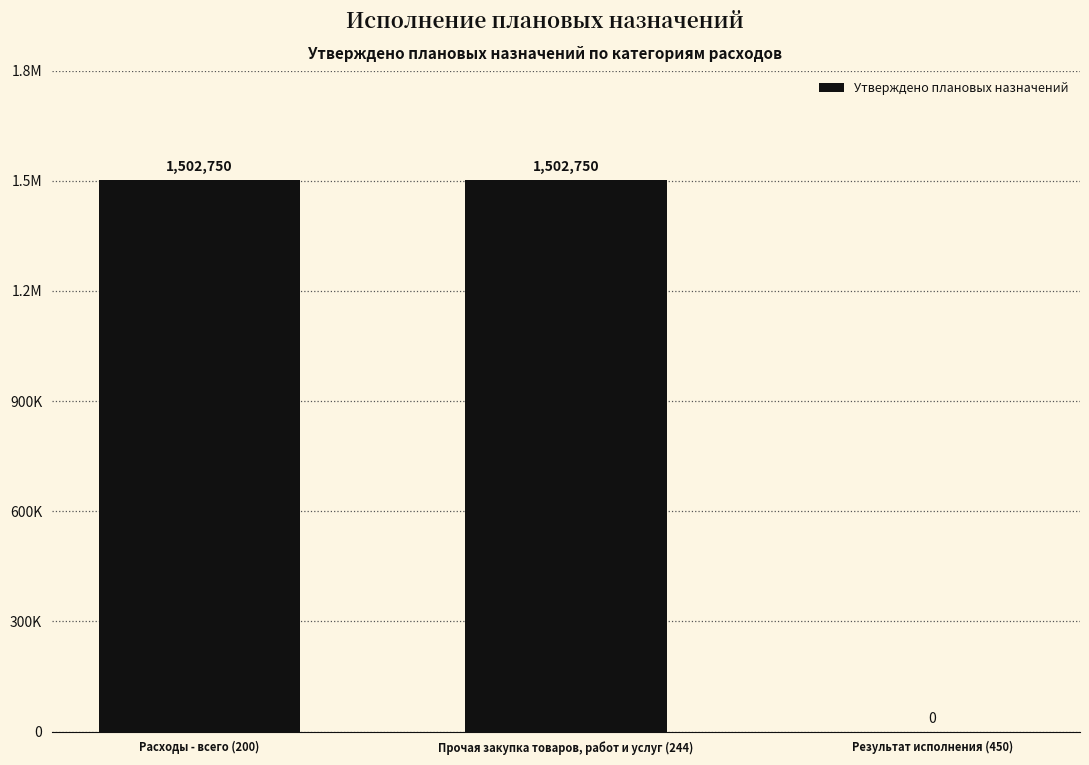

Are the bars horizontal?

No